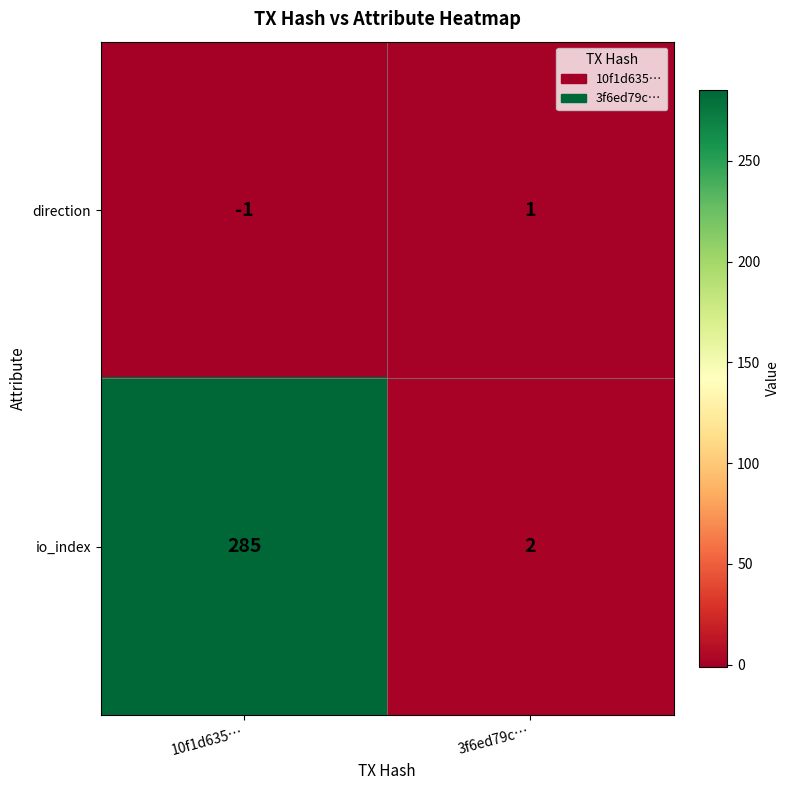

List the series in order of their peak value, highest first.

io_index, direction